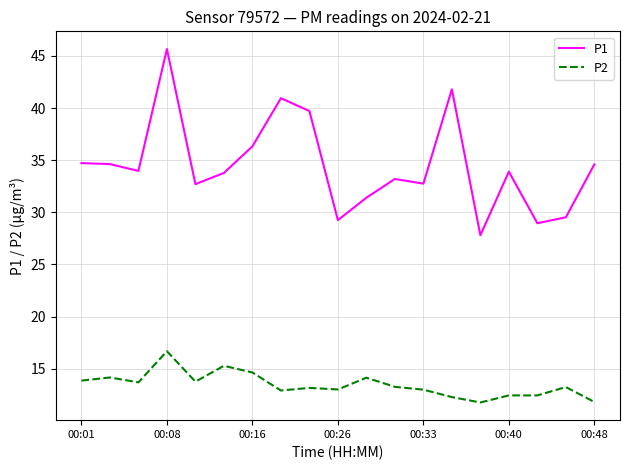

What is the difference between the second highest and second lowest values in the P2 series?

3.5